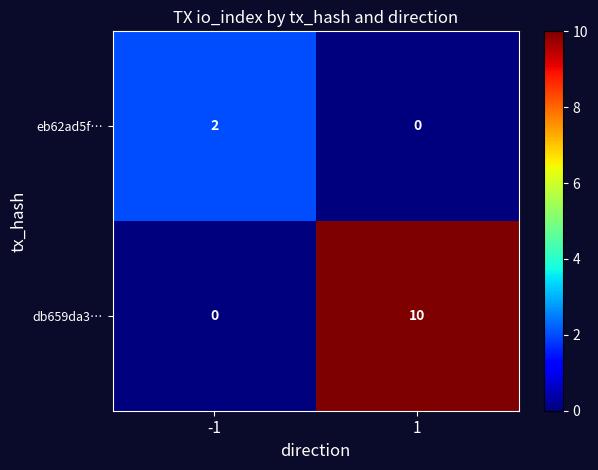

What is the sum of the db659da3… values at -1 and 1?

10